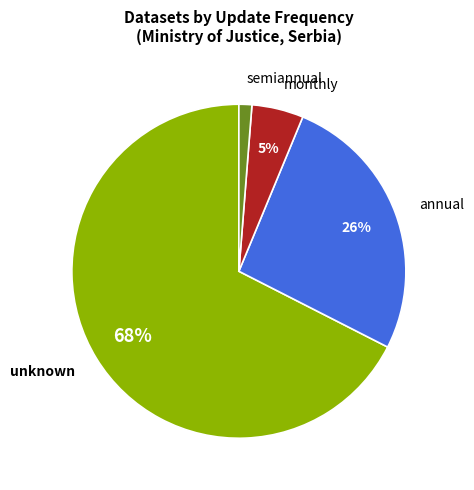

How many slices are in this pie chart?

4